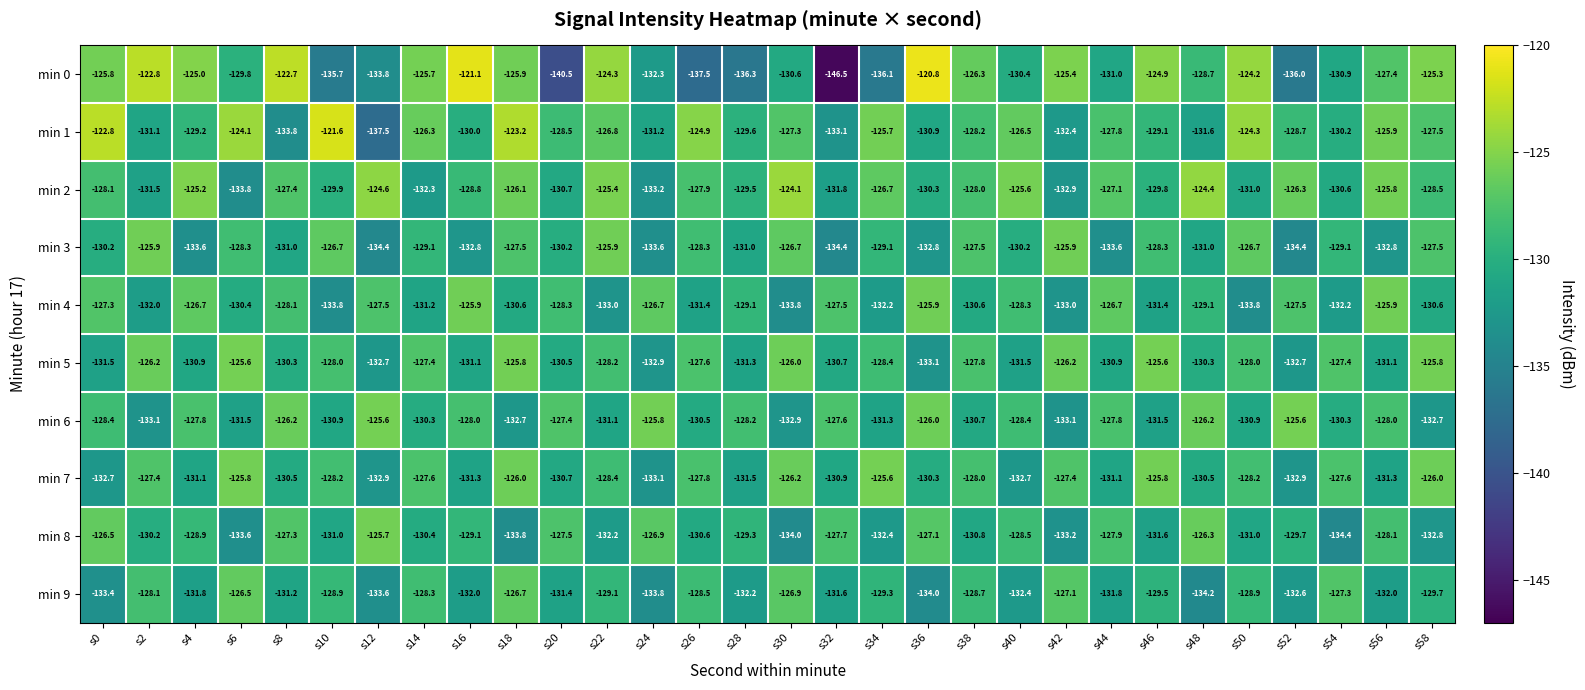

How many series are shown in this chart?

10